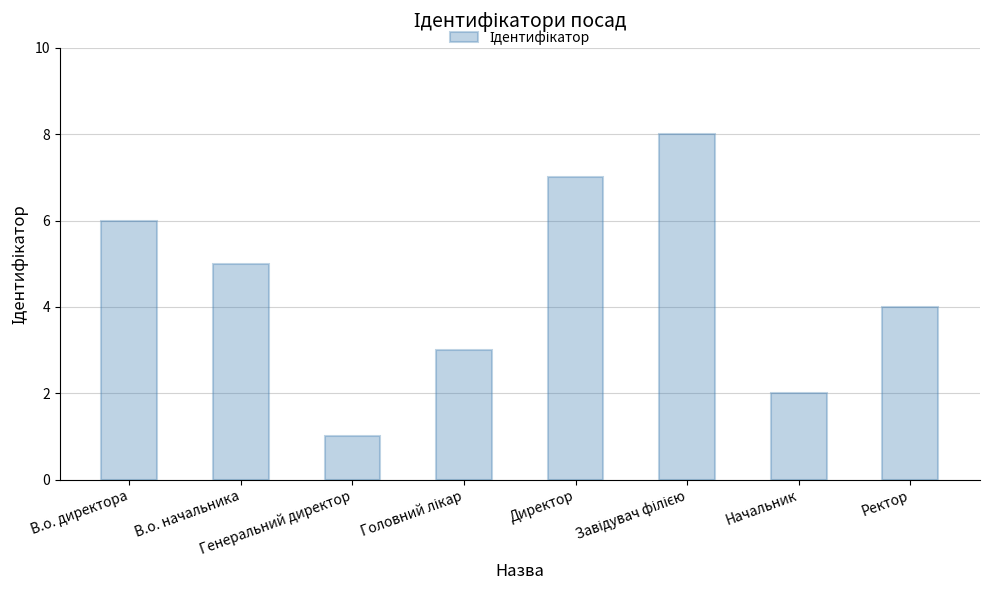

What is the change in value from Директор to Ректор?

-3